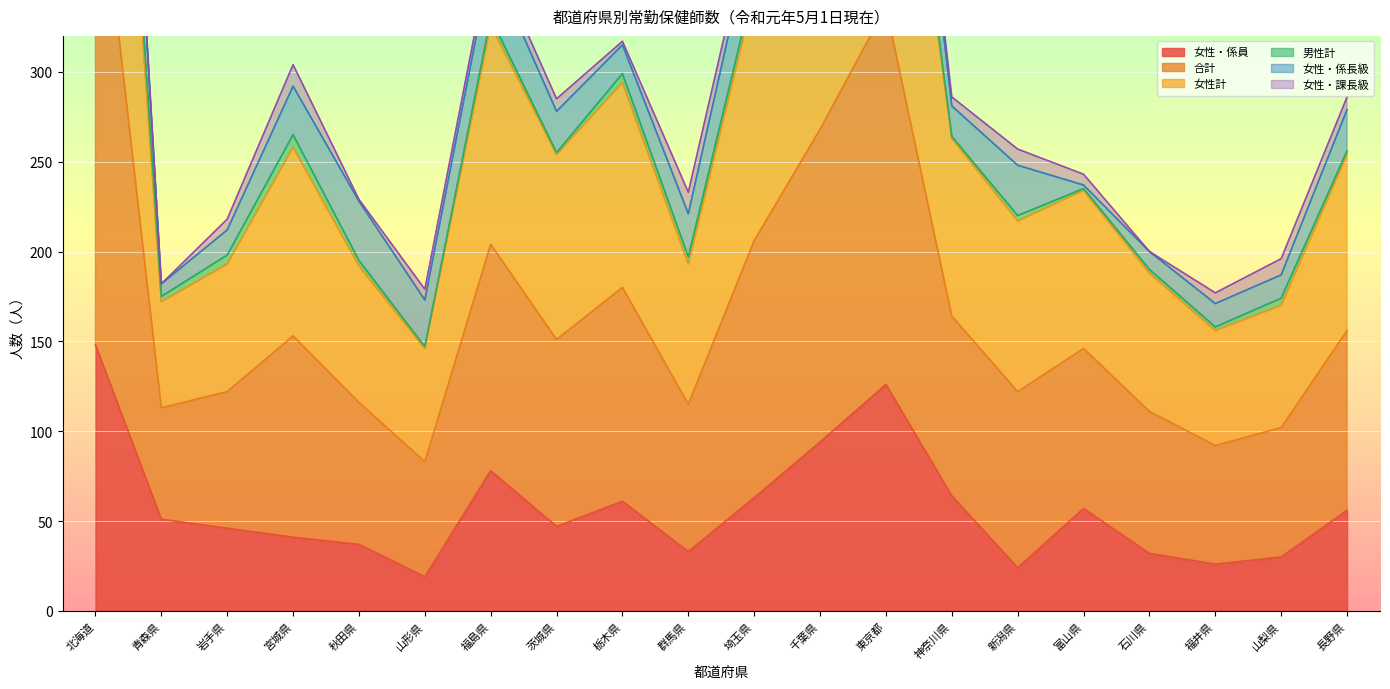

At which label does 女性計 first exceed 254?

北海道